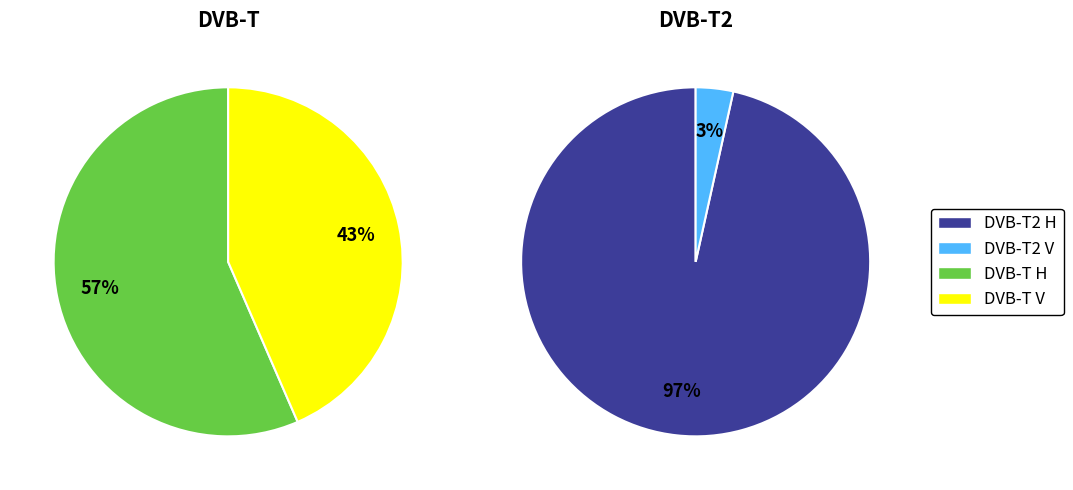

What is the smallest slice in the pie chart?

DVB-T2 V